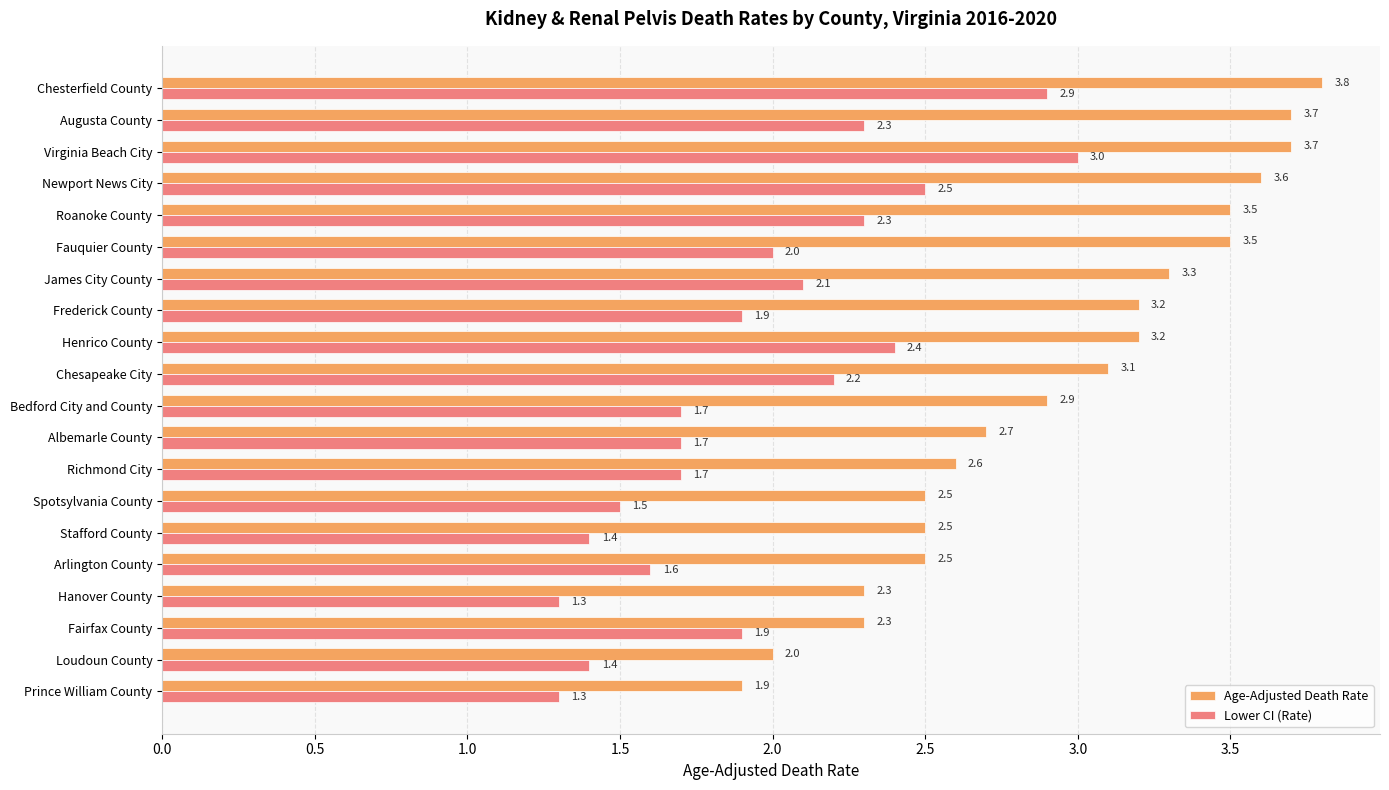

What is the difference between the maximum and minimum values in the Age-Adjusted Death Rate series?

1.9